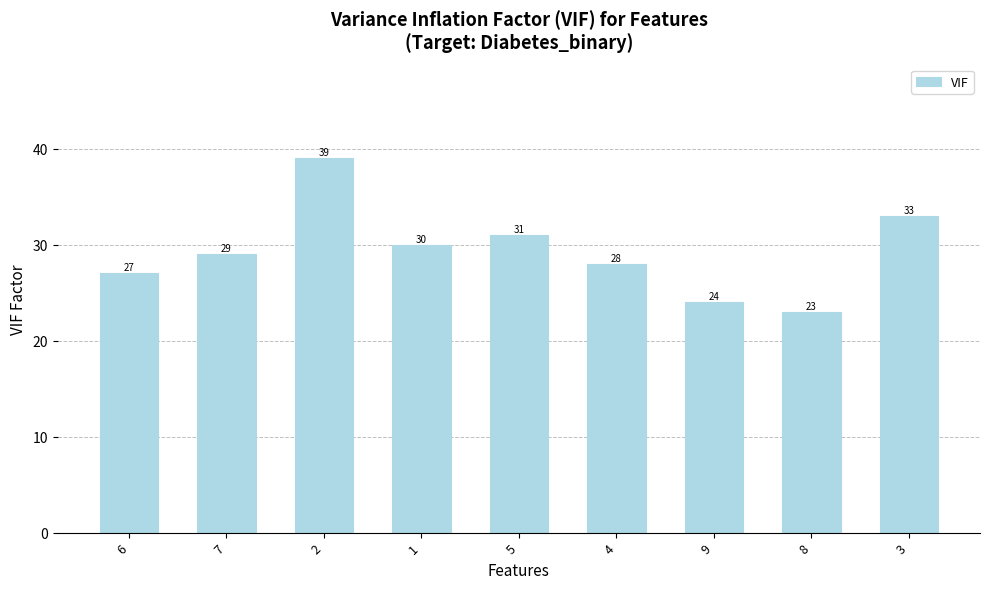

Rank the categories by value from highest to lowest.

2, 3, 5, 1, 7, 4, 6, 9, 8